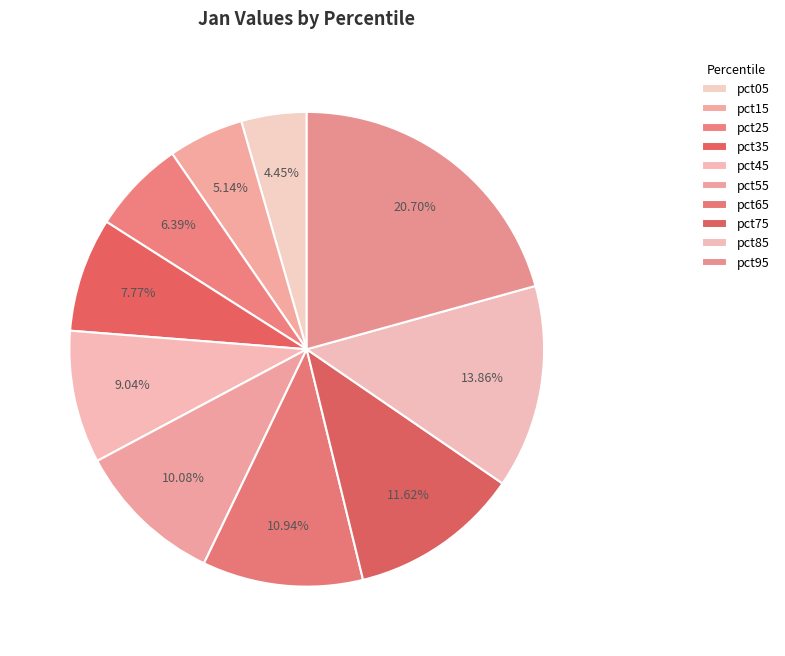

Does pct35 account for over 50% of the chart?

No